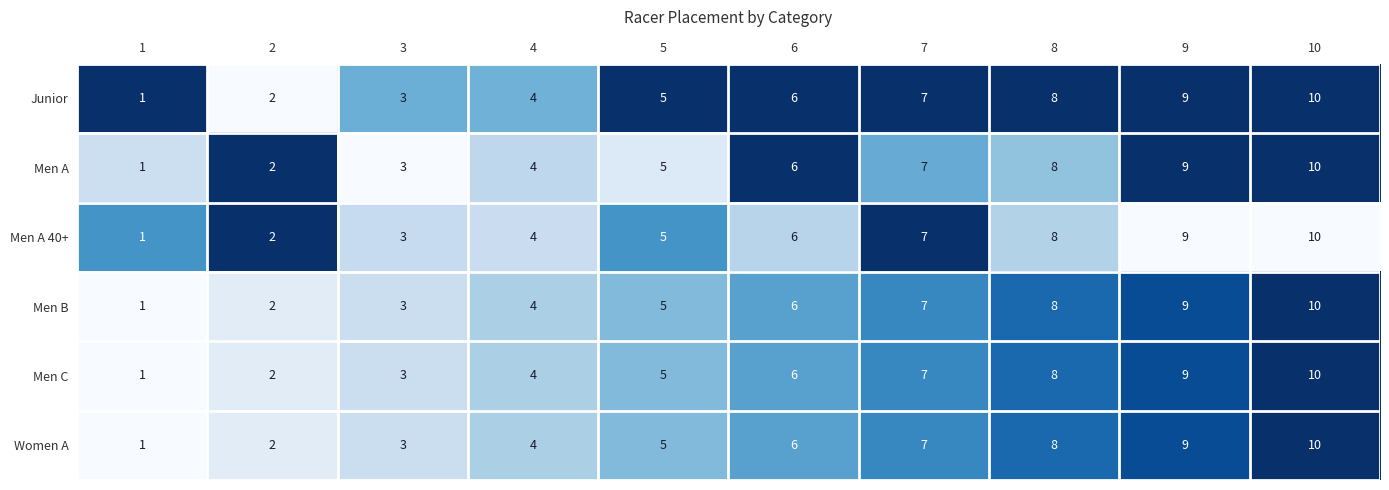

How many data points in Men A 40+ are less than 6?

5